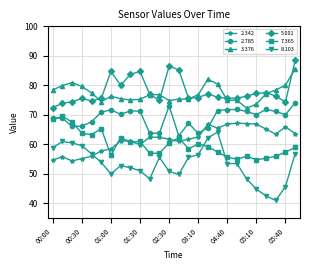

What is the maximum value shown in the chart?

88.4